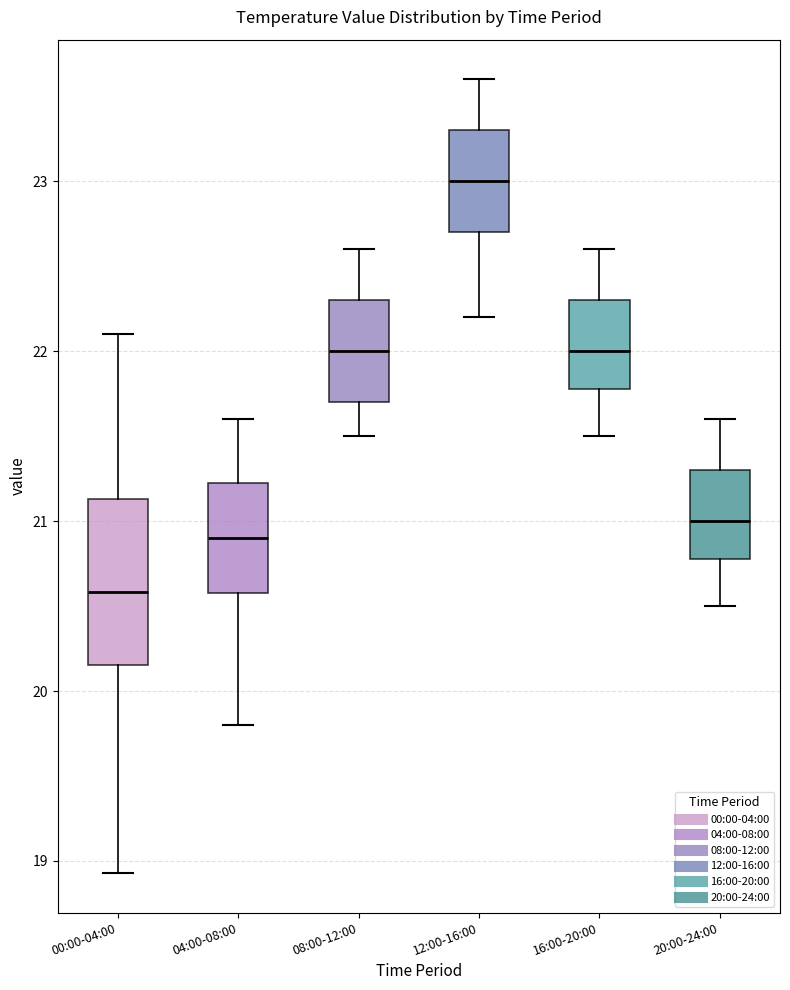

Reading left to right, transcribe this box plot: for each box, give where its median line is, the range the box spans, and where its two whiskers end, as read against the y-axis. The values are not printed on the chart, so give them approximately, as read against the axis.

00:00-04:00: median 20.6, box 20.2 to 21.1, whiskers 18.9 to 22.1
04:00-08:00: median 20.9, box 20.6 to 21.2, whiskers 19.8 to 21.6
08:00-12:00: median 22.0, box 21.7 to 22.3, whiskers 21.5 to 22.6
12:00-16:00: median 23.0, box 22.7 to 23.3, whiskers 22.2 to 23.6
16:00-20:00: median 22.0, box 21.8 to 22.3, whiskers 21.5 to 22.6
20:00-24:00: median 21.0, box 20.8 to 21.3, whiskers 20.5 to 21.6